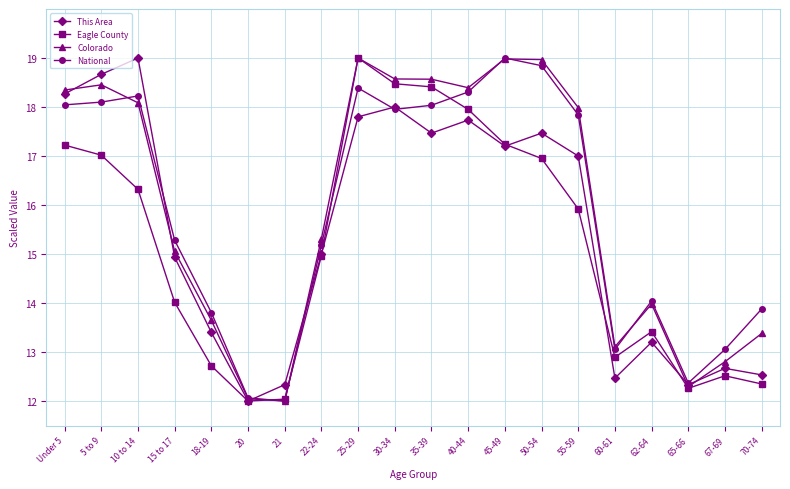

What is the greatest value displayed?

19.0